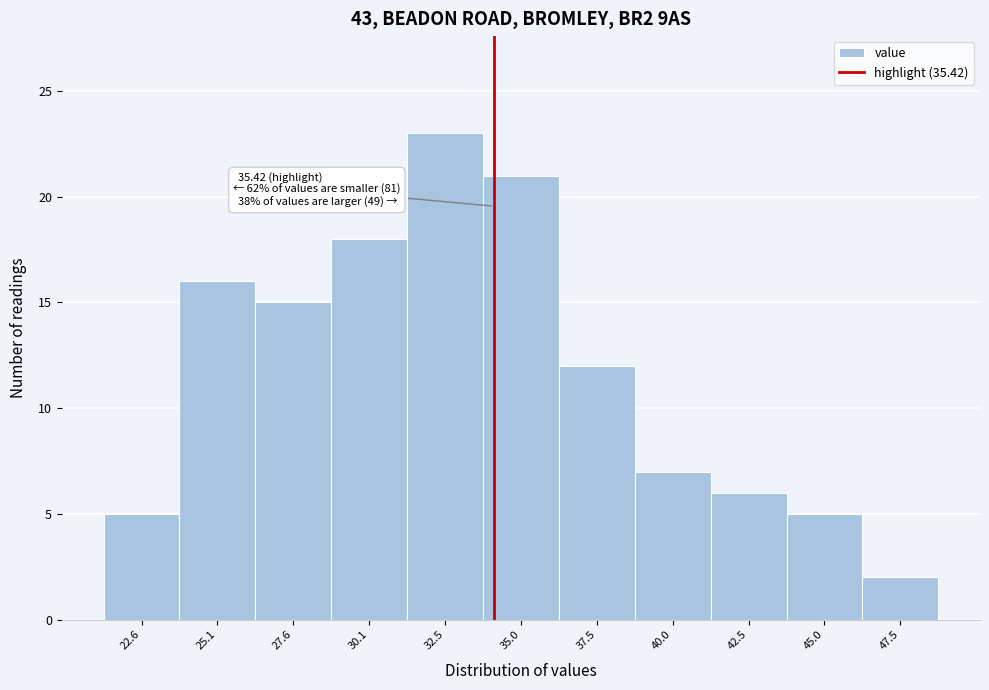

Reading left to right, transcribe all the data shown in this chart.

22.6=5	25.1=16	27.6=15	30.1=18	32.5=23	35.0=21	37.5=12	40.0=7	42.5=6	45.0=5	47.5=2